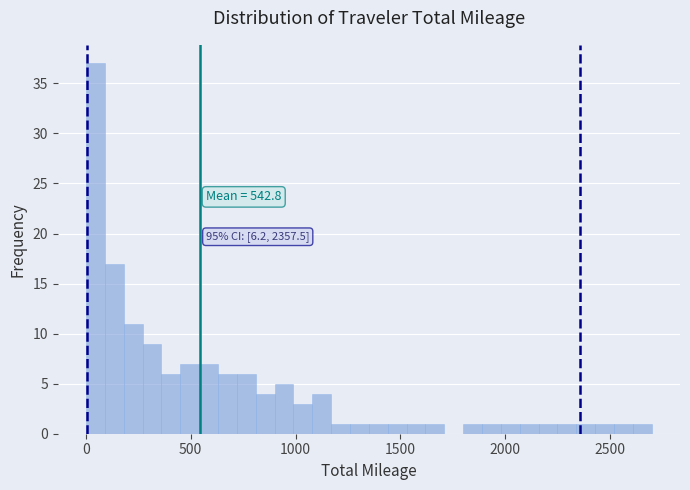

Read against the x-axis, roughly where is the centre of the tallest bar?

50